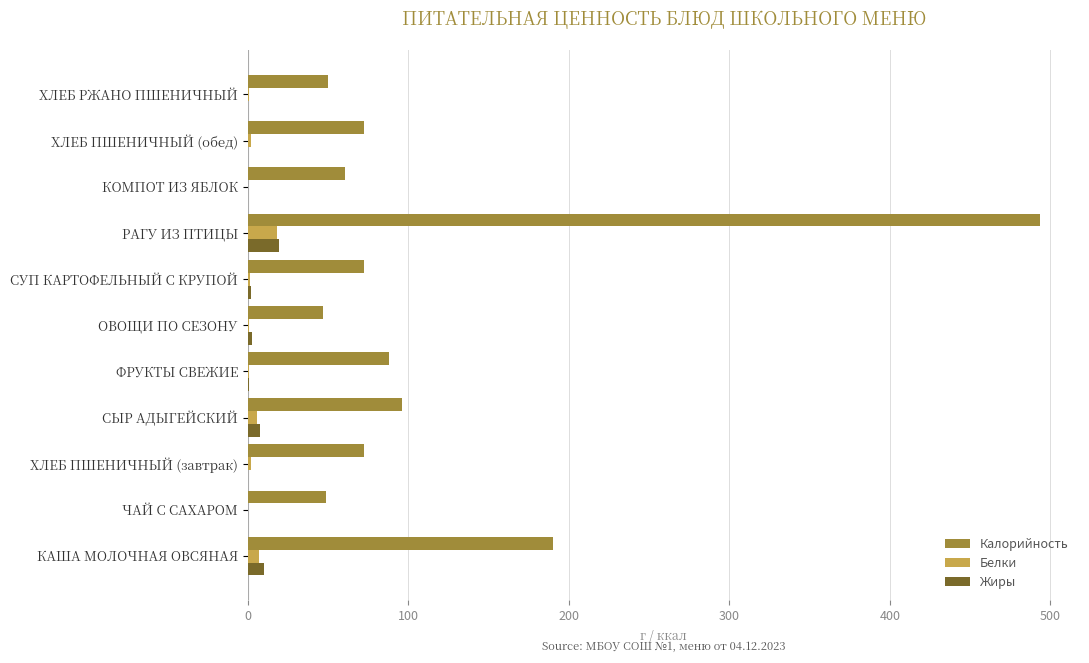

Between ЧАЙ С САХАРОМ and РАГУ ИЗ ПТИЦЫ, which series saw the biggest shift?

Калорийность